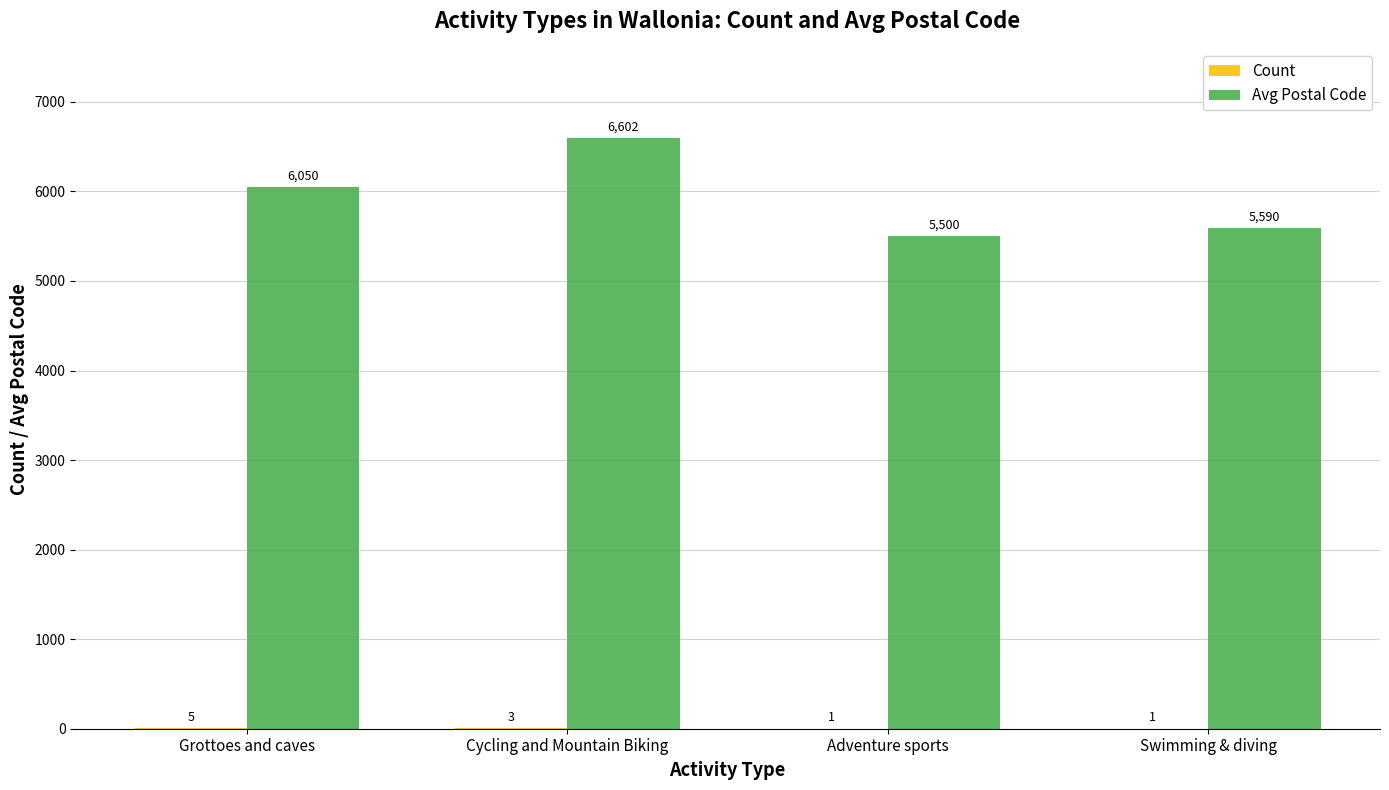

Where is Avg Postal Code nearest to the value 6051?

Grottoes and caves